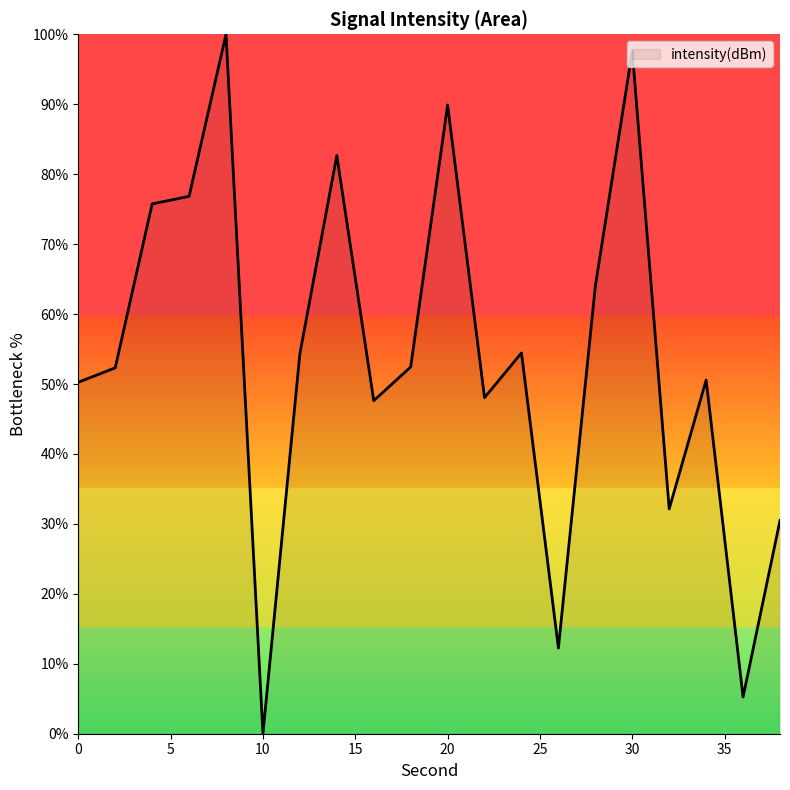

What is the greatest value displayed?

100.0